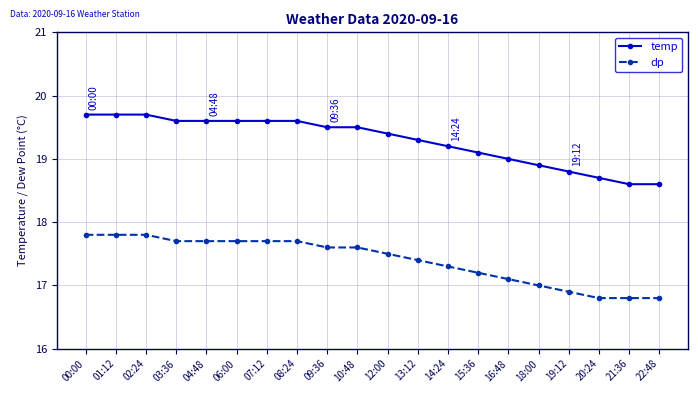

What is the difference between the second highest and second lowest values in the temp series?

1.1